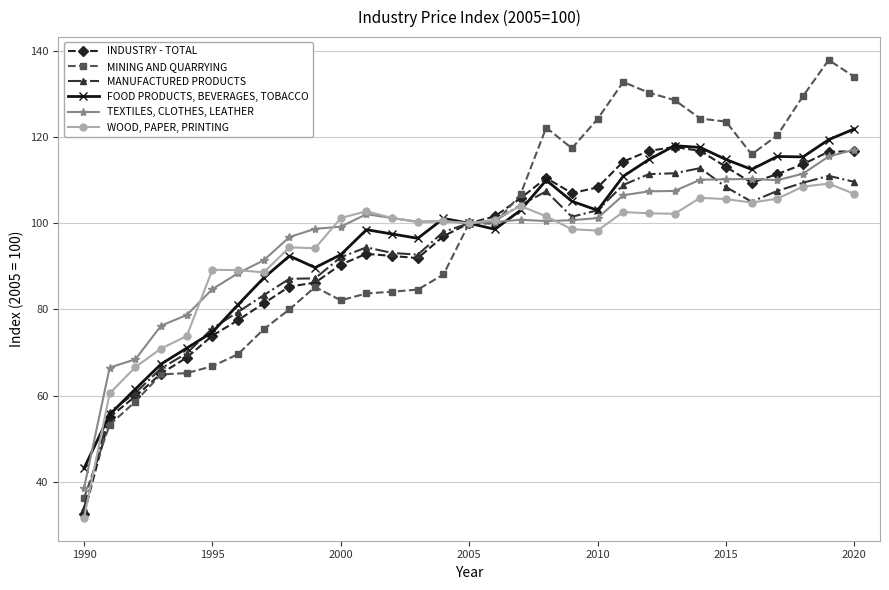

Rank the series by their maximum value, from highest to lowest.

MINING AND QUARRYING, FOOD PRODUCTS, BEVERAGES, TOBACCO, INDUSTRY - TOTAL, TEXTILES, CLOTHES, LEATHER, MANUFACTURED PRODUCTS, WOOD, PAPER, PRINTING